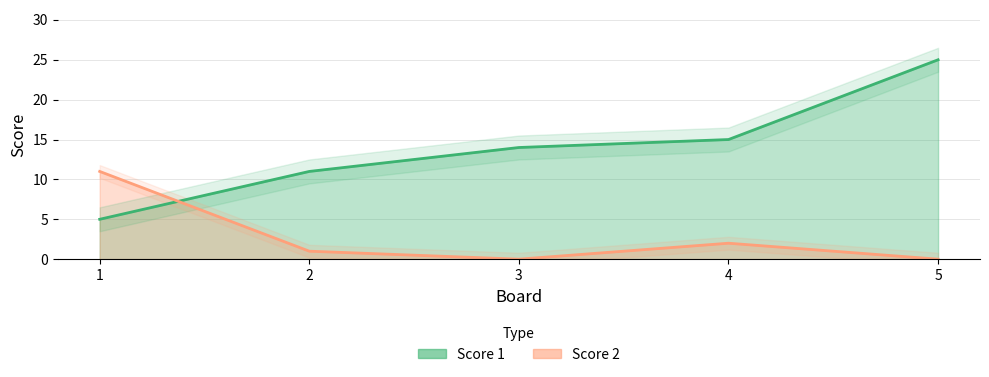

How many values in the Score 2 series exceed 1?

2